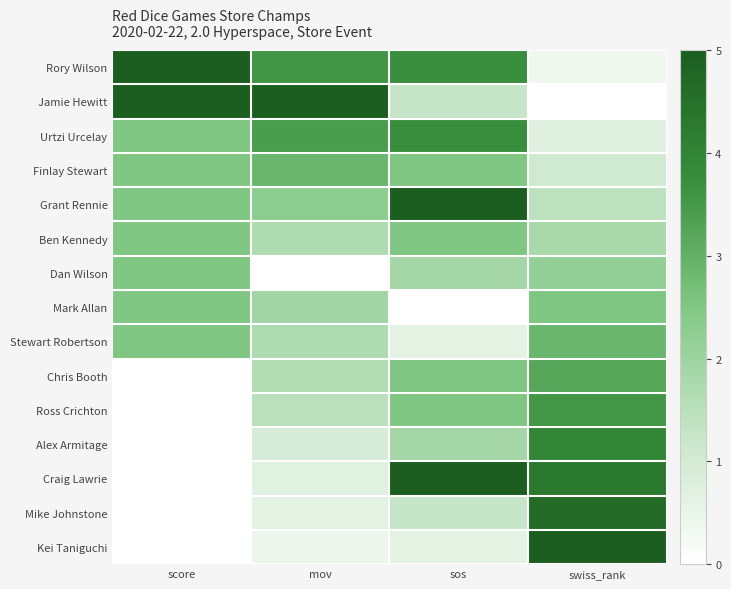

Reading left to right, list all the values displayed in this chart.

Rory Wilson: score=5.0	mov=3.6	sos=3.7	swiss_rank=0.4
Jamie Hewitt: score=5.0	mov=5.0	sos=1.2	swiss_rank=0.0
Urtzi Urcelay: score=2.5	mov=3.4	sos=3.7	swiss_rank=0.7
Finlay Stewart: score=2.5	mov=2.9	sos=2.5	swiss_rank=1.1
Grant Rennie: score=2.5	mov=2.3	sos=5.0	swiss_rank=1.4
Ben Kennedy: score=2.5	mov=1.7	sos=2.5	swiss_rank=1.8
Dan Wilson: score=2.5	mov=0.0	sos=1.9	swiss_rank=2.1
Mark Allan: score=2.5	mov=1.9	sos=0.0	swiss_rank=2.5
Stewart Robertson: score=2.5	mov=1.7	sos=0.6	swiss_rank=2.9
Chris Booth: score=0.0	mov=1.6	sos=2.5	swiss_rank=3.2
Ross Crichton: score=0.0	mov=1.5	sos=2.5	swiss_rank=3.6
Alex Armitage: score=0.0	mov=0.9	sos=1.9	swiss_rank=3.9
Craig Lawrie: score=0.0	mov=0.7	sos=5.0	swiss_rank=4.3
Mike Johnstone: score=0.0	mov=0.6	sos=1.2	swiss_rank=4.6
Kei Taniguchi: score=0.0	mov=0.4	sos=0.6	swiss_rank=5.0